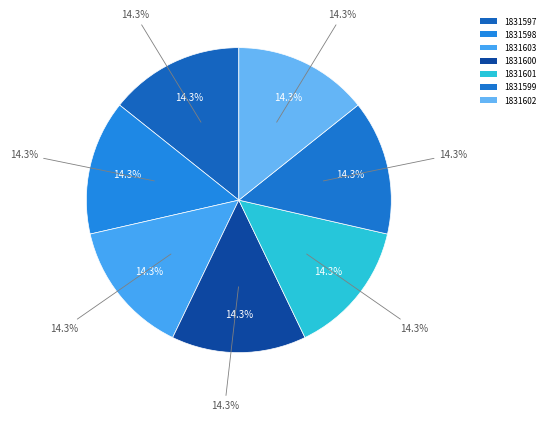

Which slice is the smallest?

1831597